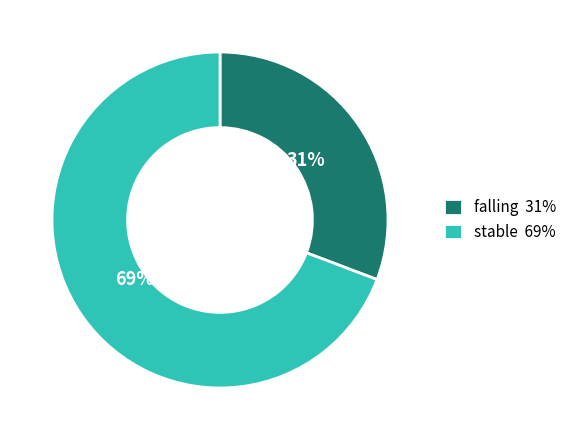

How many slices are in this pie chart?

2